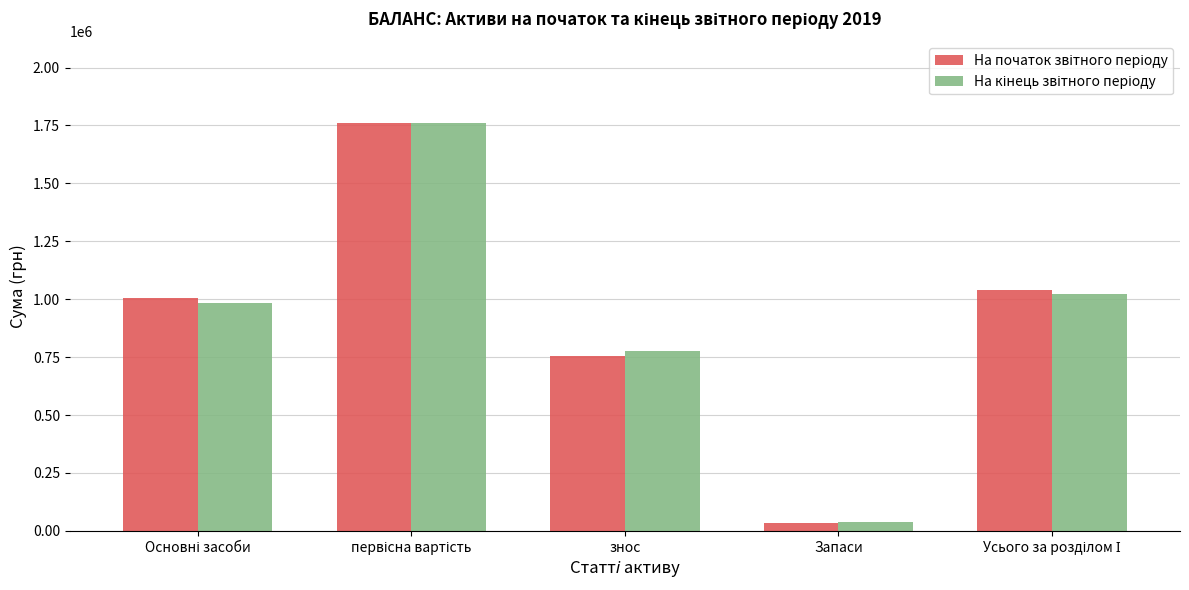

What is the maximum value shown in the chart?

1760232